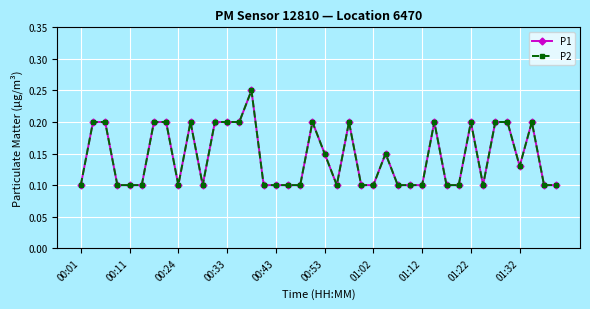

Is this an area chart (filled region under the line)?

No